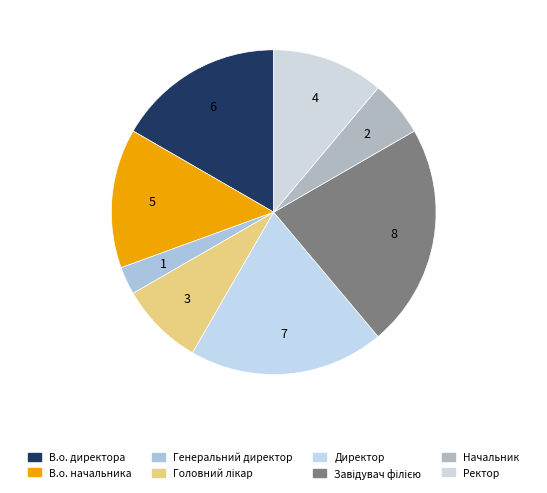

Is the sum of Генеральний директор and В.о. начальника greater than half?

No